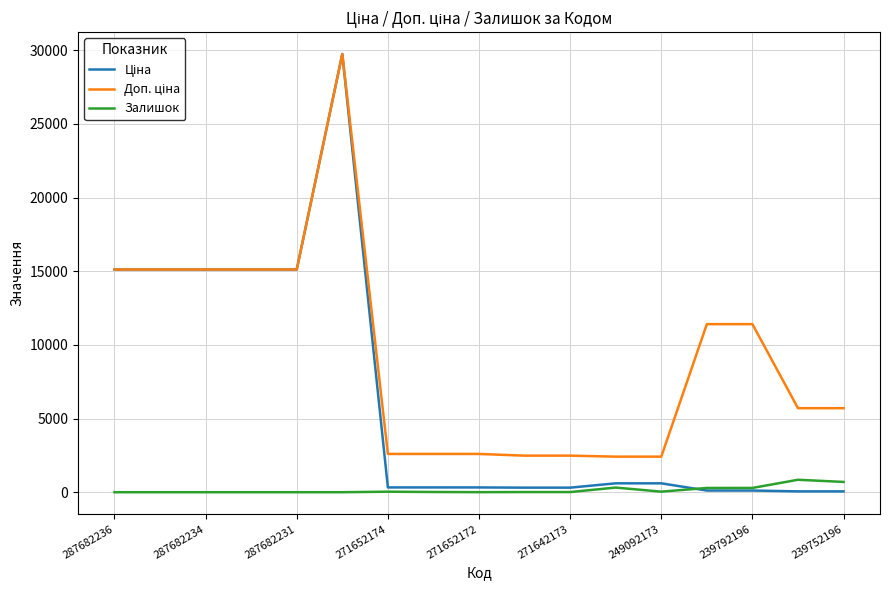

Does the chart display data point markers on the line(s)?

No